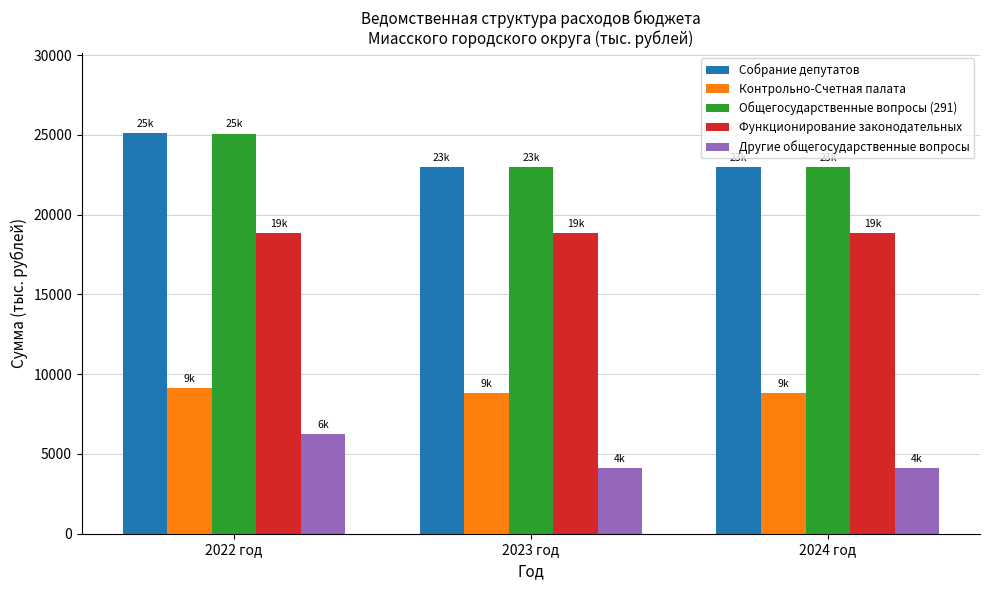

True or false: Собрание депутатов has a value of 31889.5 at 2024 год.

False